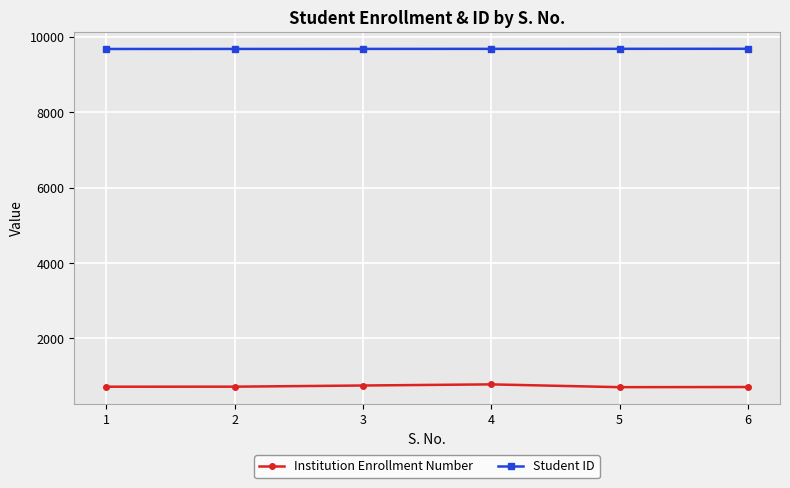

What is the smallest value displayed?

709